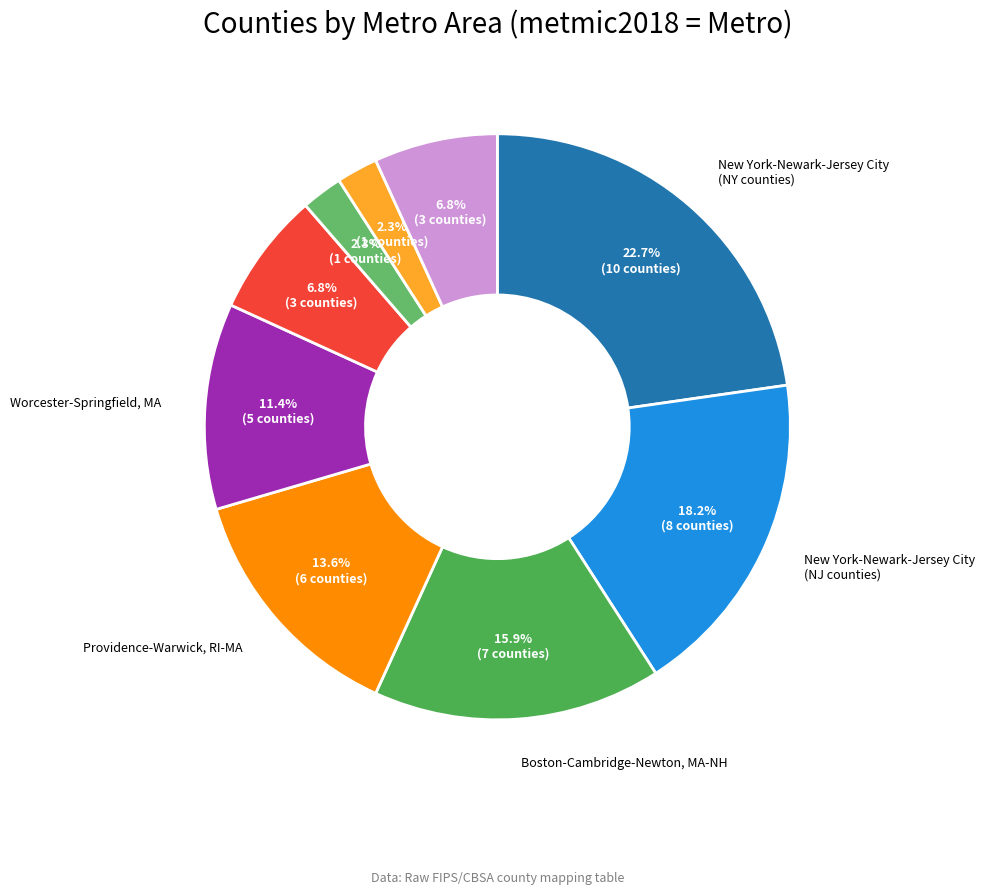

How many slices are in this pie chart?

9